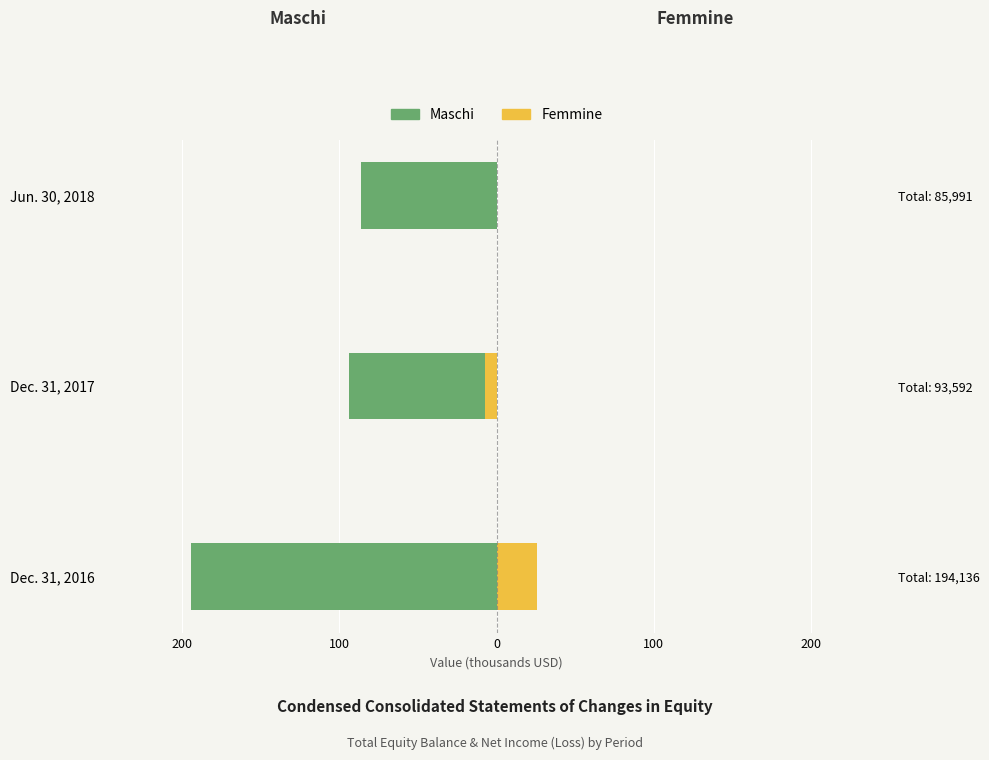

What is the approximate value of Femmine at Jun. 30, 2018?

0.5